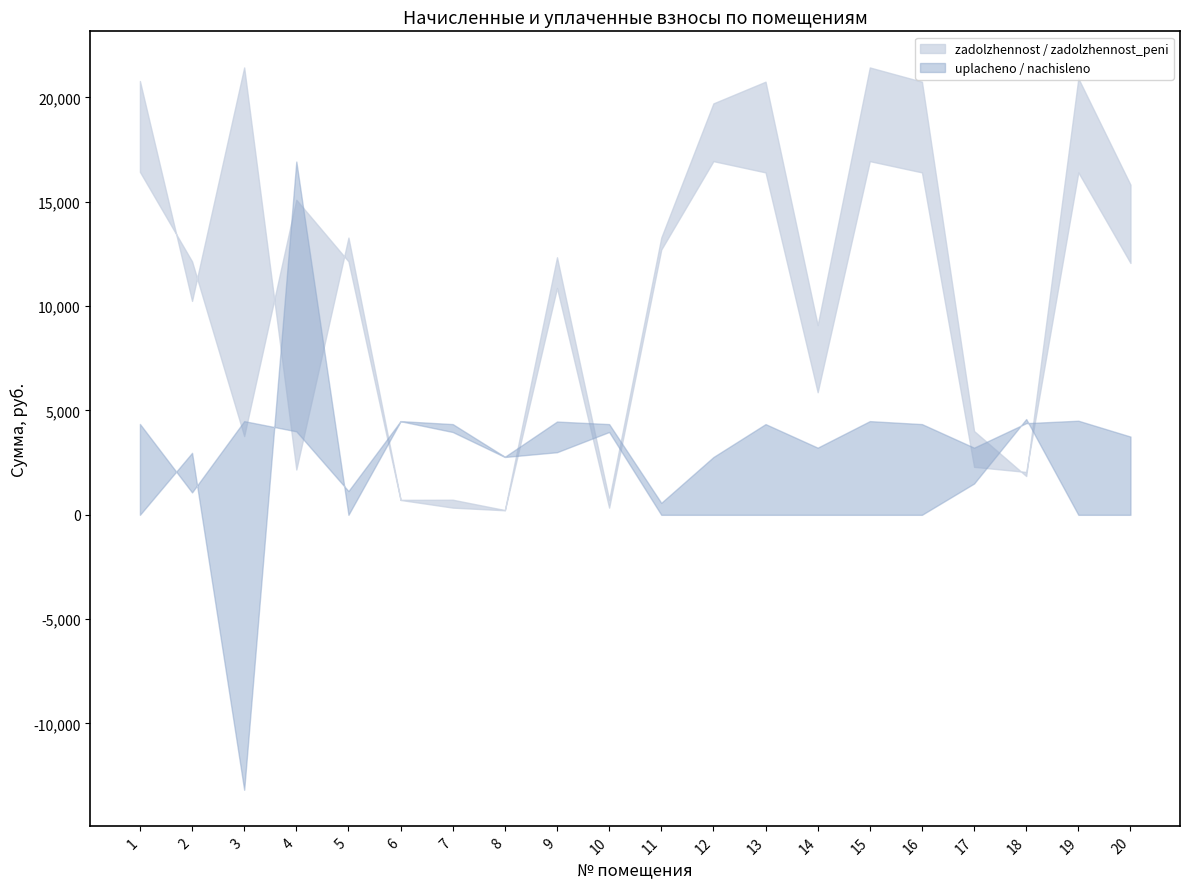

Reading right to left, what are all the values shown in this chart?

zadolzhennost: 20=12069.6	19=16409.5	18=2054.8	17=2298.8	16=16409.5	15=16948.8	14=5874.7	13=16409.5	12=16948.8	11=12711.6	10=344.8	9=10871.8	8=218.3	7=344.7	6=712.8	5=12146.6	4=15099.8	3=3773.9	2=12146.6	1=16435.2
zadolzhennost_peni: 20=15819.7	19=20919.7	18=1859.0	17=4017.1	16=20757.2	15=21439.4	14=9092.9	13=20757.2	12=19717.8	11=13285.9	10=723.5	9=12342.0	8=229.4	7=724.2	6=718.6	5=13285.9	4=2171.6	3=21439.4	2=10251.0	1=20789.8
nachisleno: 20=3750.1	19=4510.2	18=4393.2	17=3218.3	16=4347.7	15=4490.6	14=3218.3	13=4347.7	12=2769.0	11=574.3	10=4347.7	9=4470.2	8=2782.8	7=4347.7	6=4490.6	5=1139.3	4=4000.8	3=4490.6	2=1074.4	1=4354.6
uplacheno: 20=0.0	19=0.0	18=4589.0	17=1500.0	16=0.0	15=0.0	14=0.0	13=0.0	12=0.0	11=0.0	10=3969.0	9=3000.0	8=2771.8	7=3968.2	6=4484.8	5=0.0	4=16929.0	3=-13174.9	2=2970.0	1=0.0